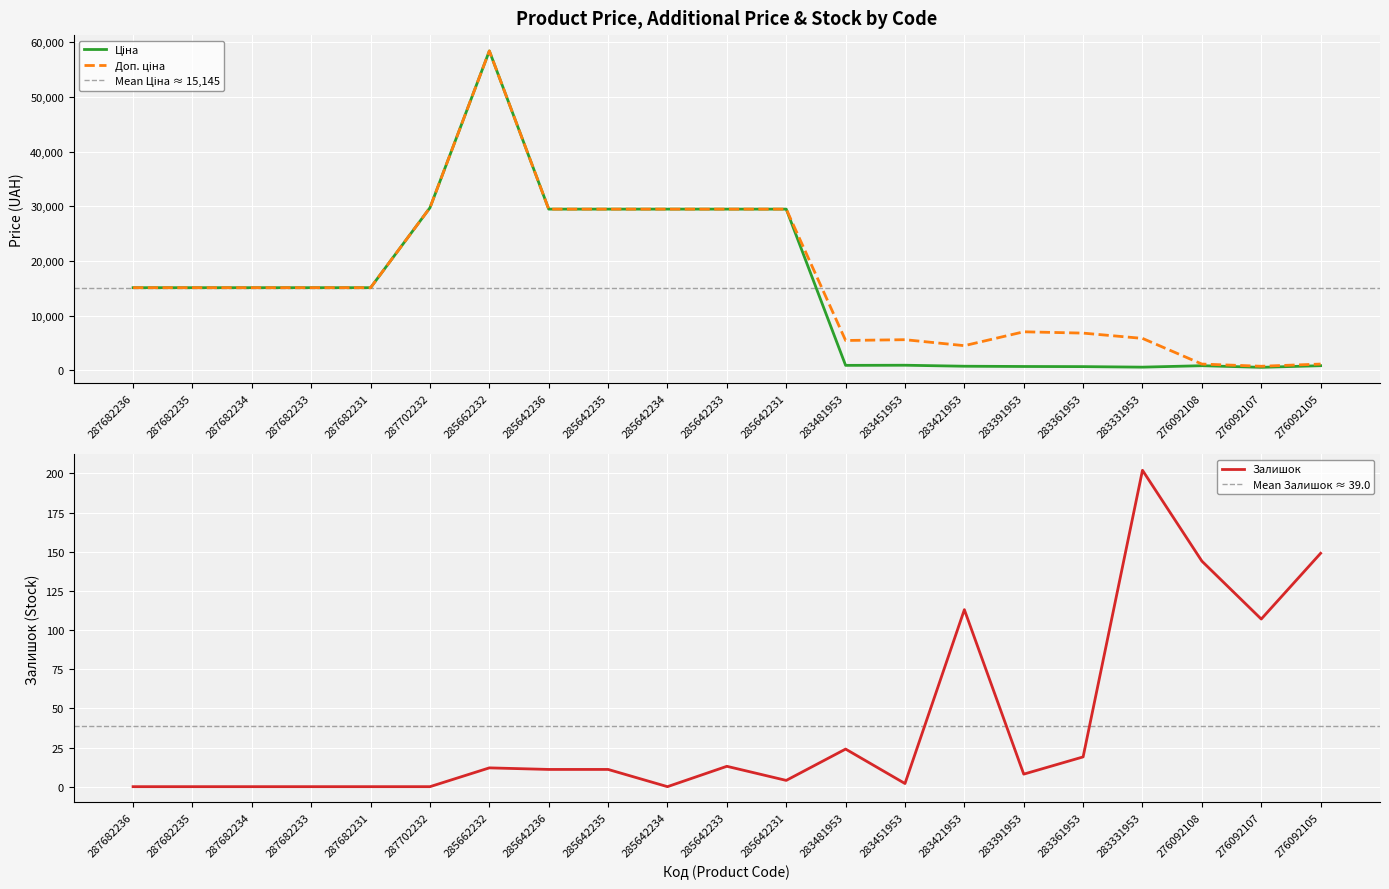

What are all the series names shown in the legend?

Ціна, Доп. ціна, Залишок